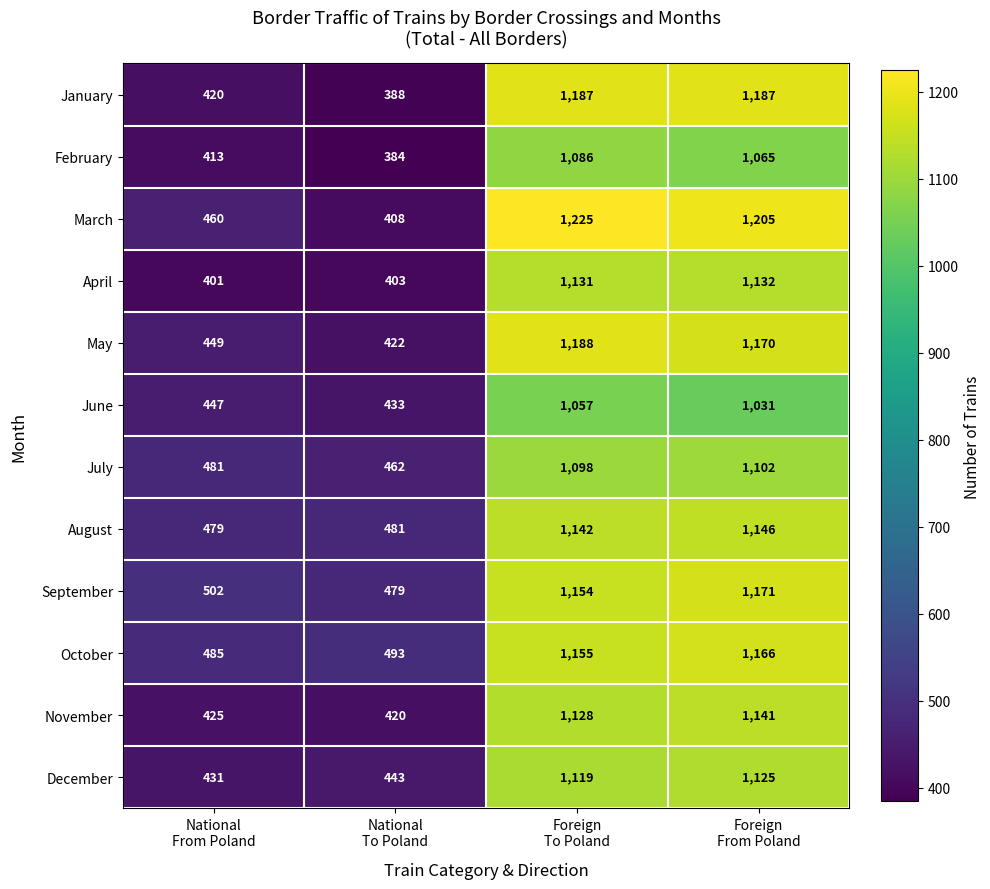

Which series has the largest range (max minus min)?

March